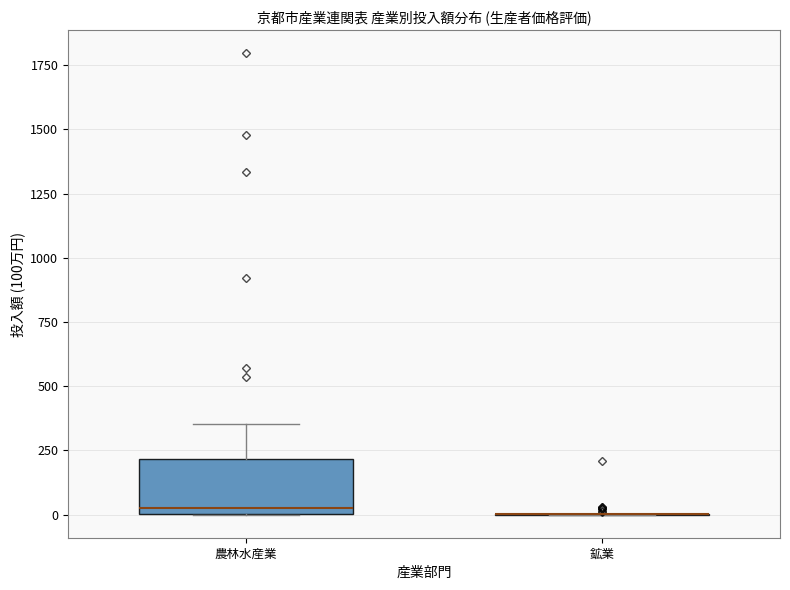

Comparing the boxes themselves (not the whiskers), which one is the tallest?

農林水産業